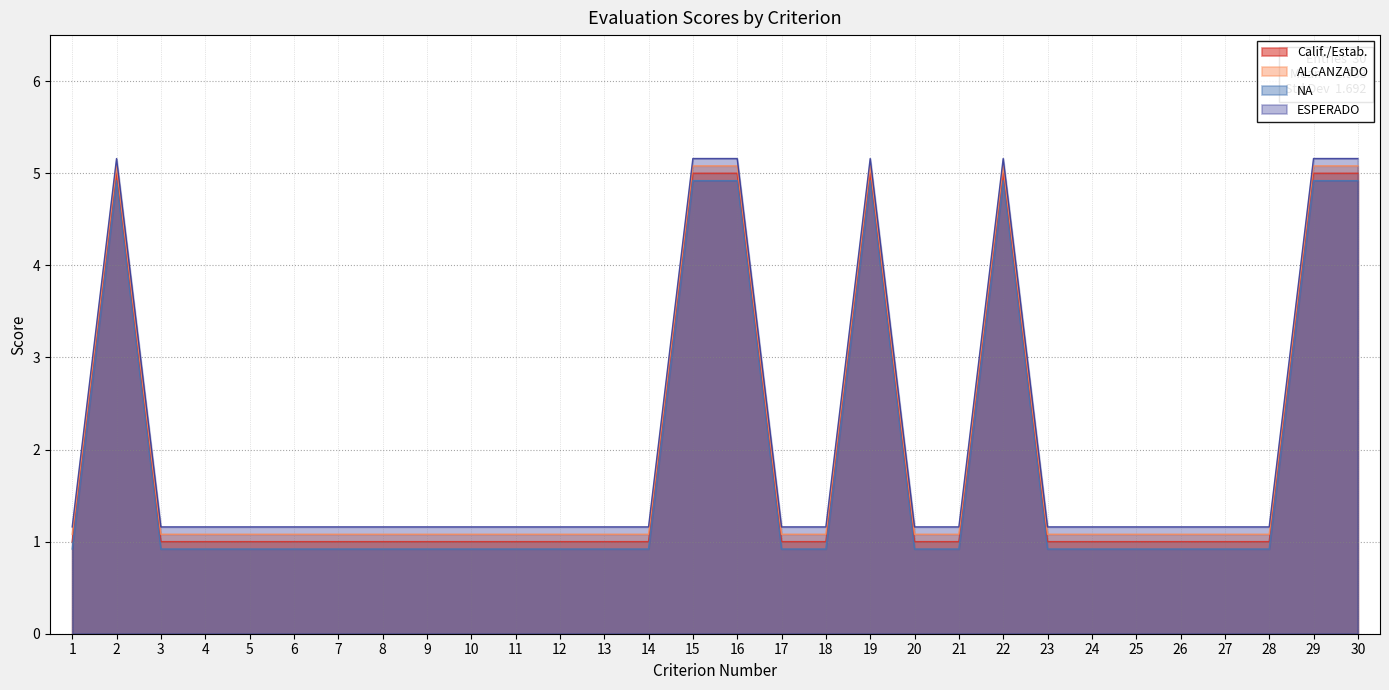

How many lines are shown in the chart?

4